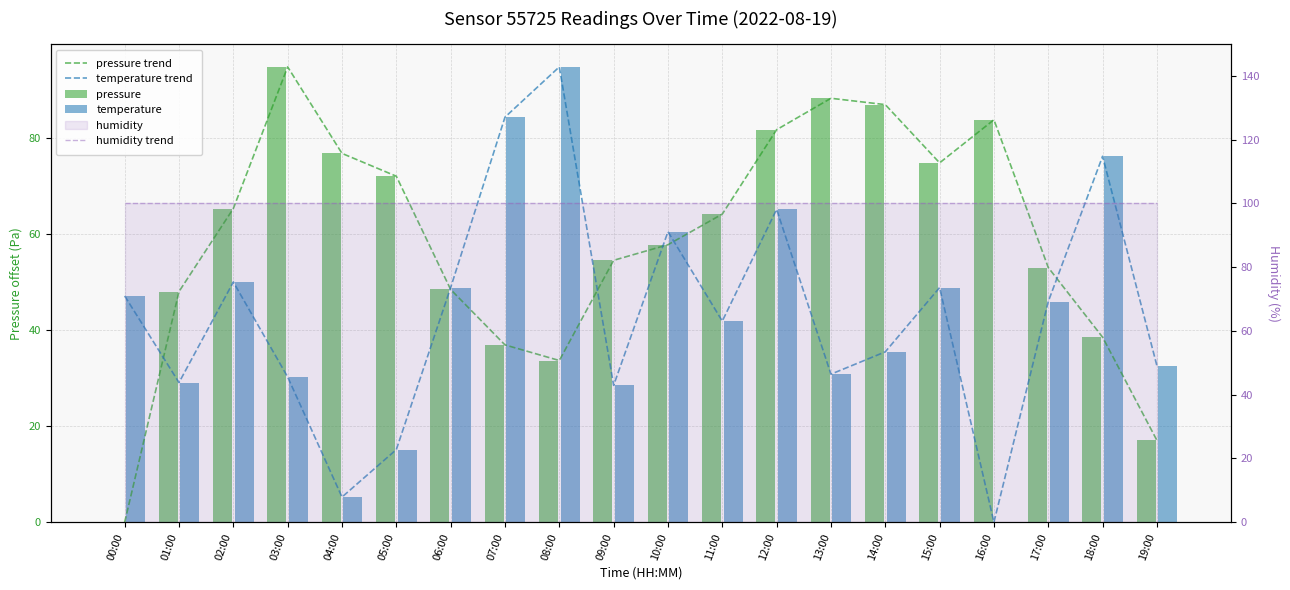

What is the total value across all series at 10:00?

336.4